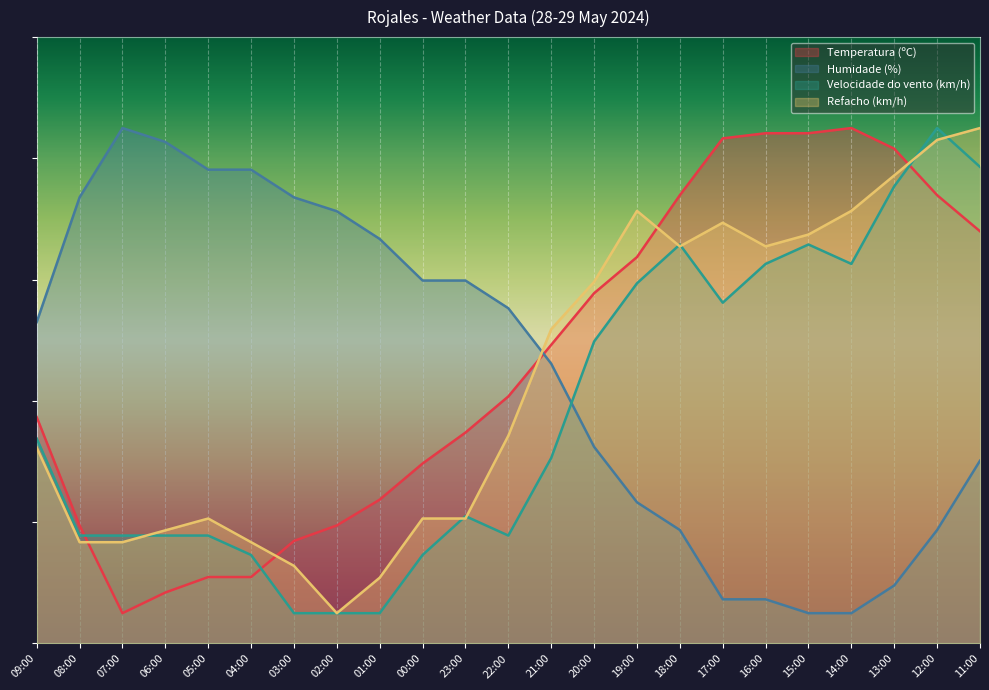

What is the difference between the highest and lowest values at 17:00?

76.0